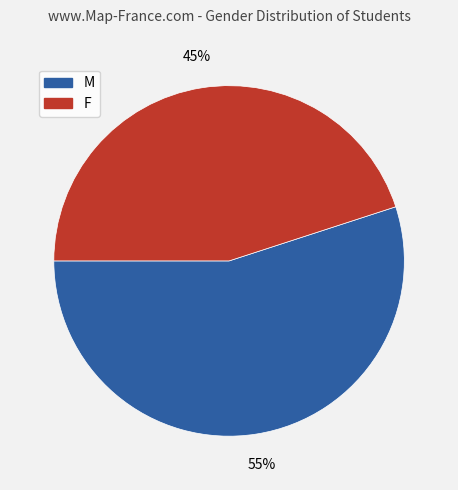

Do F and M together represent more than half of the pie?

Yes